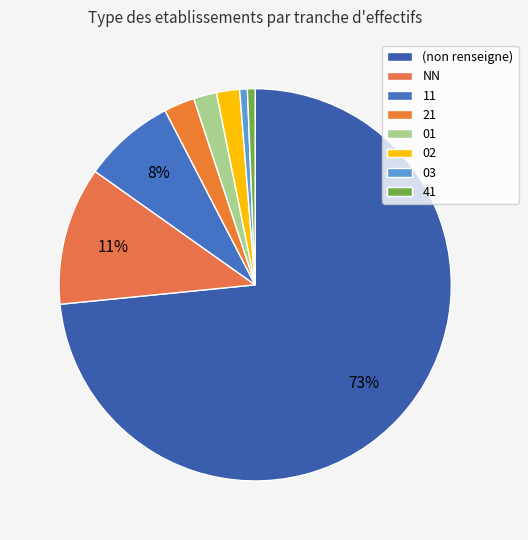

To the nearest percent, what percentage of the pie is NN?

11%